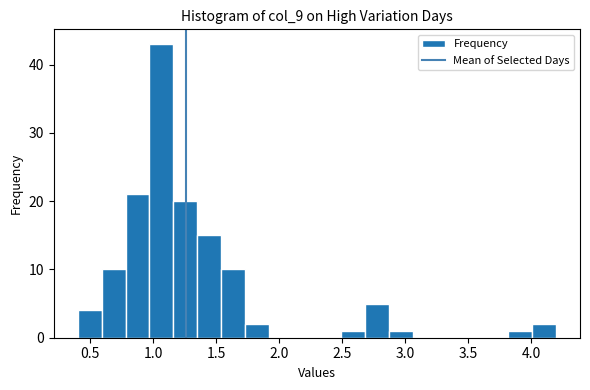

Read against the x-axis, roughly where is the centre of the tallest bar?

1.05